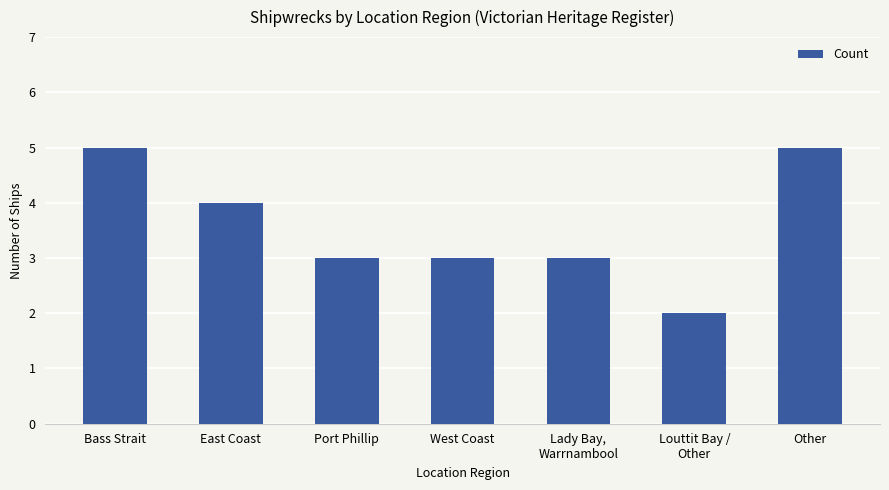

What is the change in value from East Coast to Lady Bay,
Warrnambool?

-1